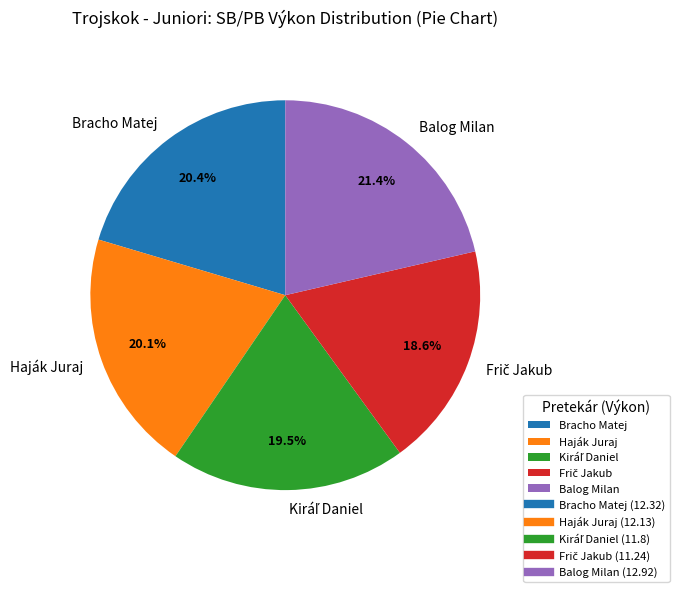

Does any single category account for the majority?

No